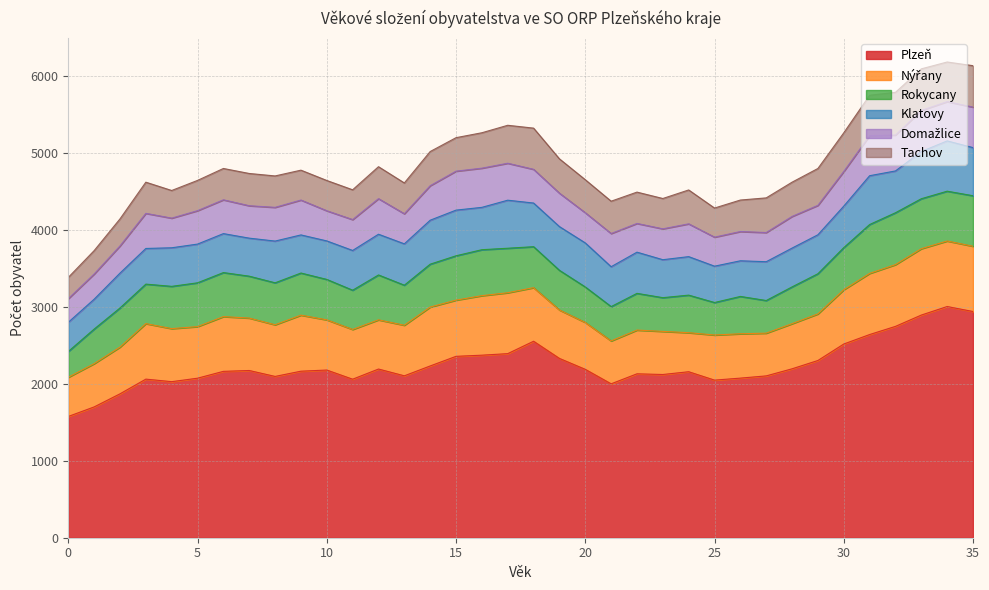

Where does the Domažlice series first go above 434?

3